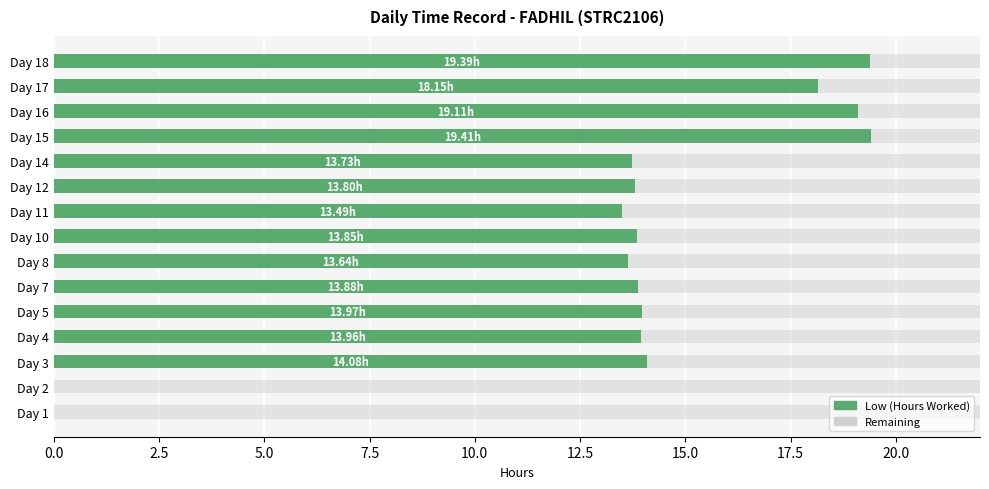

What is the difference between the maximum and minimum values?

19.4